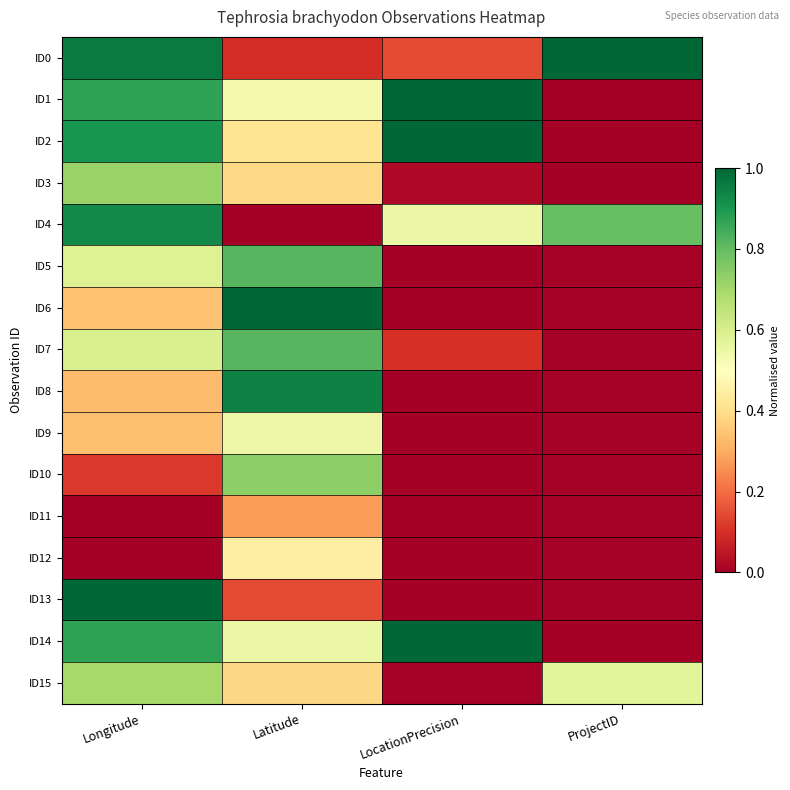

Which series has the widest spread of values?

ID1